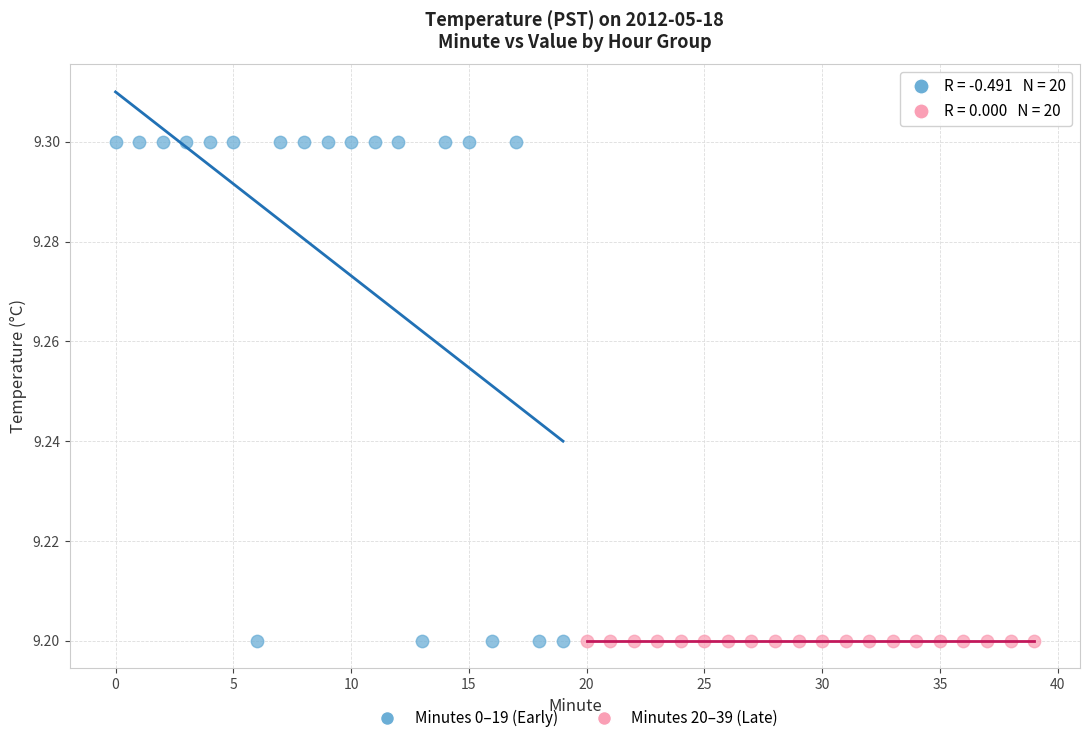

Which series reaches the maximum Y coordinate?

Minutes 0–19 (Early)